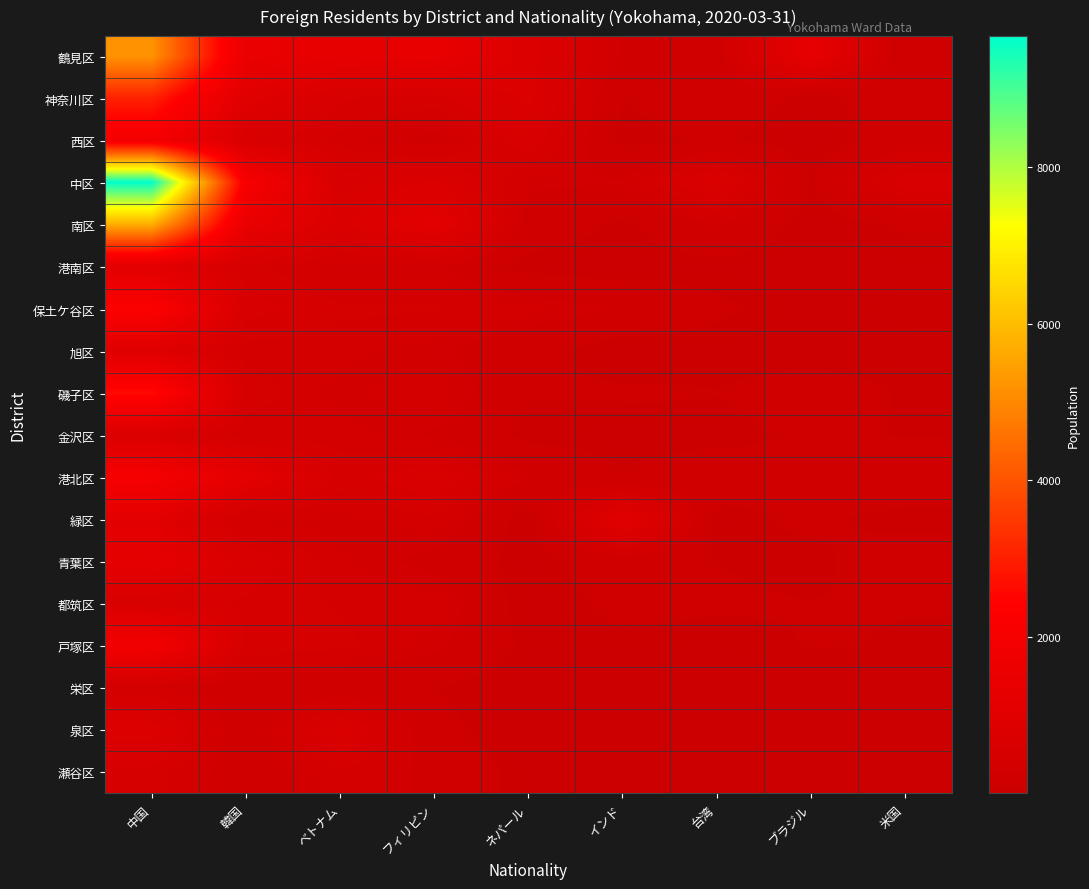

Which series has the largest total across all categories?

中区